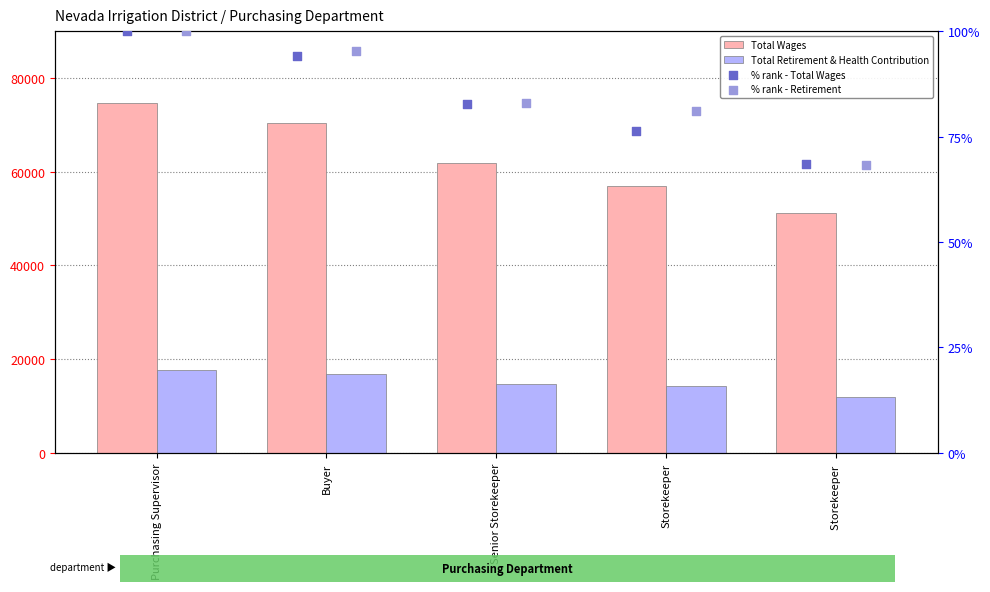

Is the value of % rank - Retirement at Purchasing Supervisor greater than the value of % rank - Total Wages at Buyer?

Yes